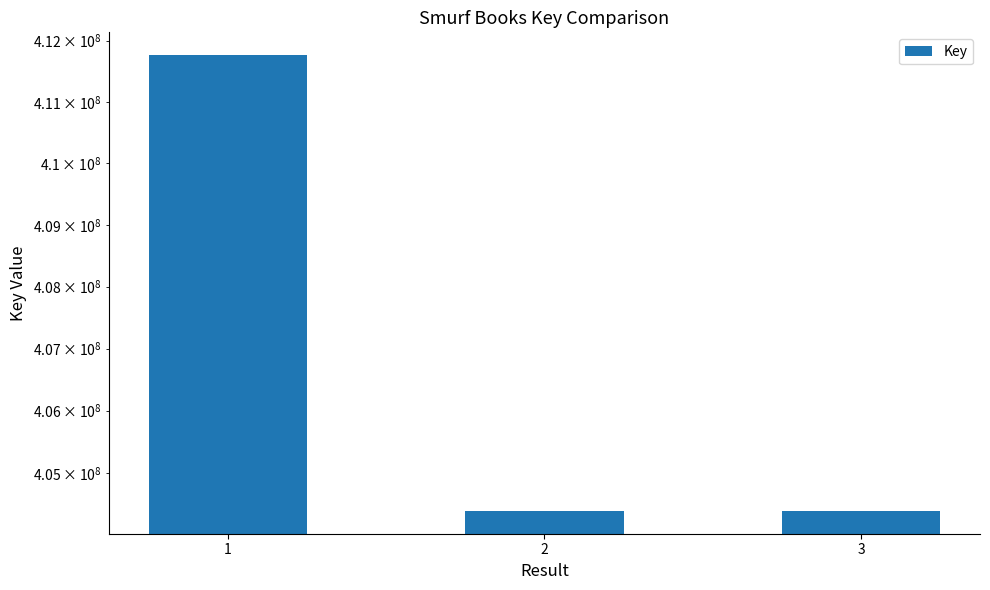

List the labels in order of value, largest first.

1, 3, 2